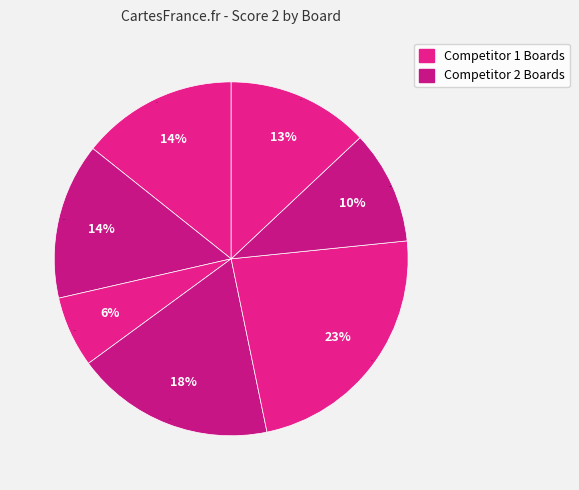

Is it true that Board 8 is 0% of the pie?

True